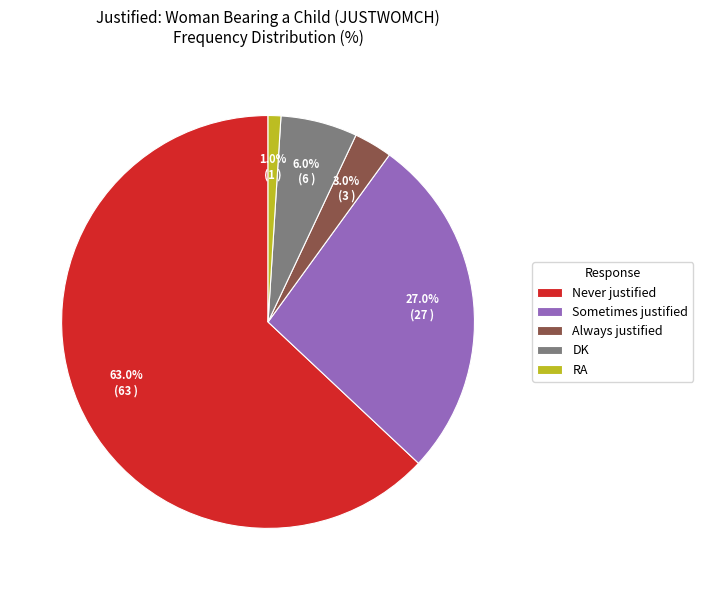

Rank the categories by value from highest to lowest.

Never justified, Sometimes justified, DK, Always justified, RA